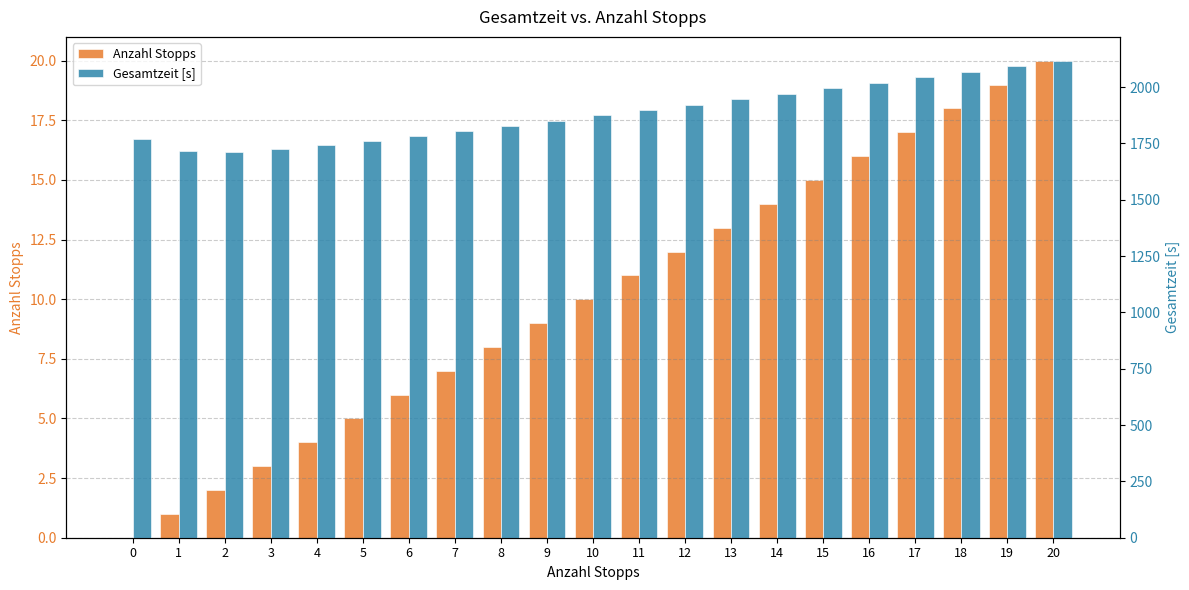

At which category is the sum across all series the highest?

20